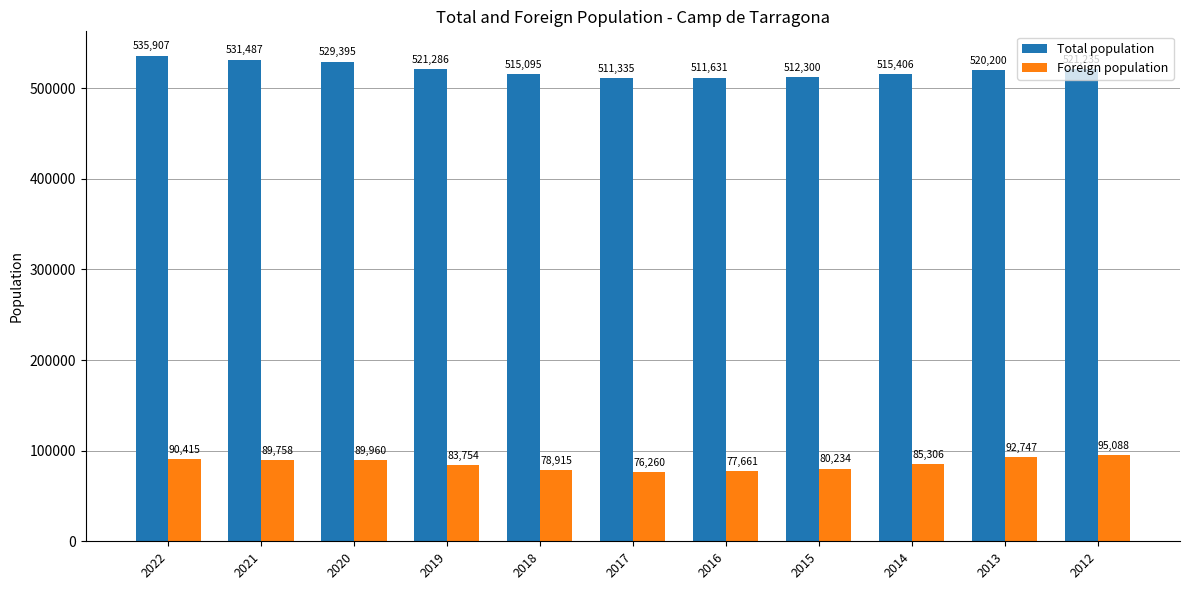

Between 2020 and 2019, which series saw the biggest shift?

Total population